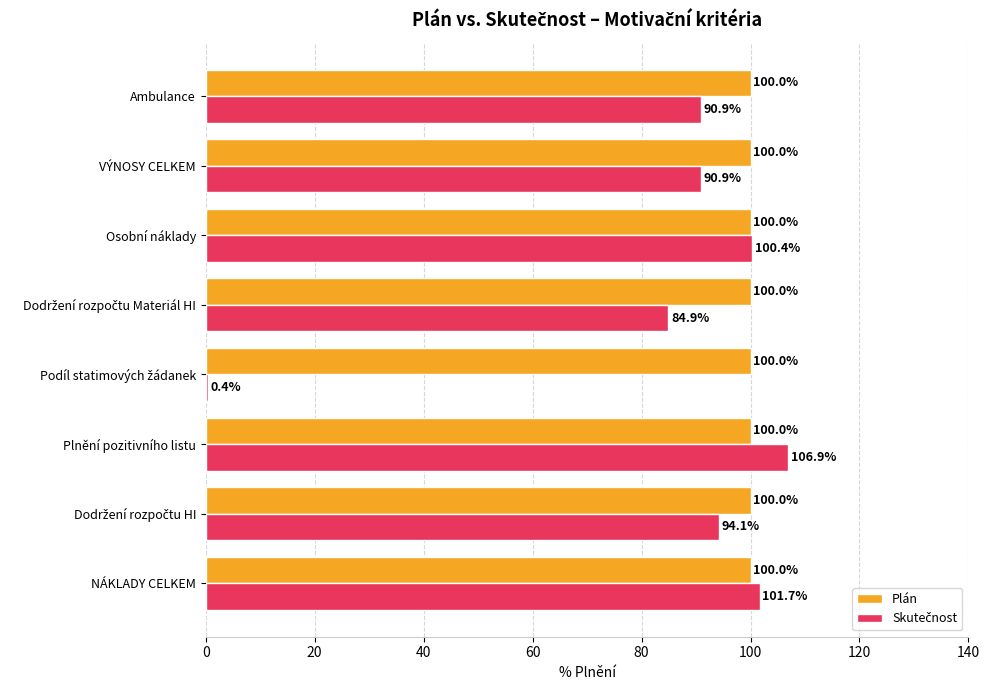

Count the number of categories in the chart.

8